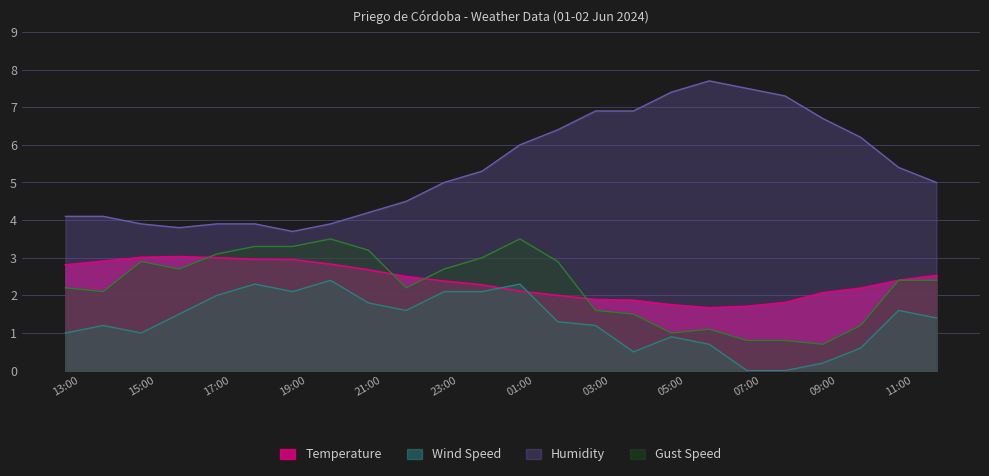

At which category does the chart reach its minimum across all series?

07:00